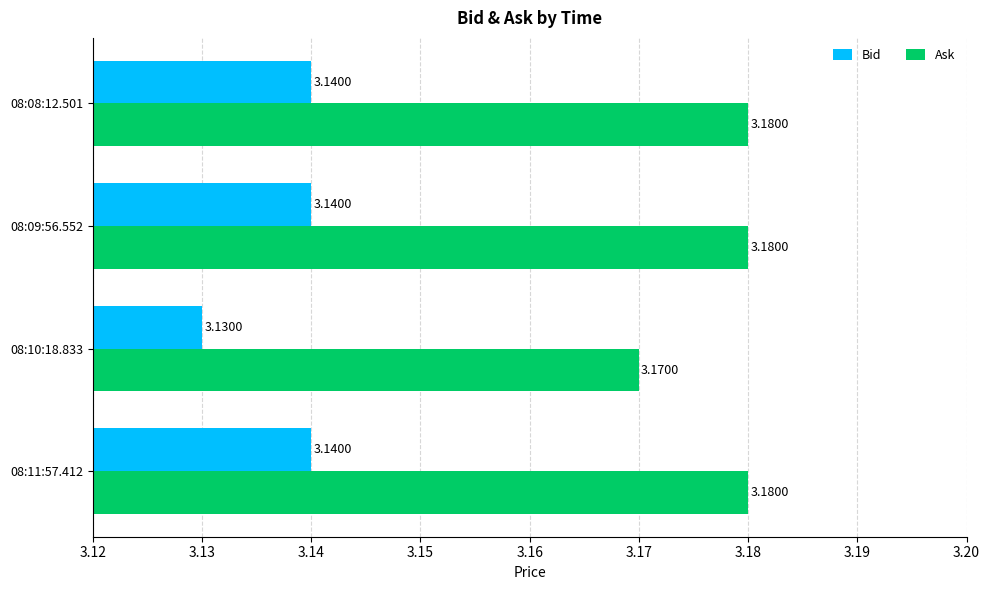

What is the total value across all series at 08:10:18.833?

6.3